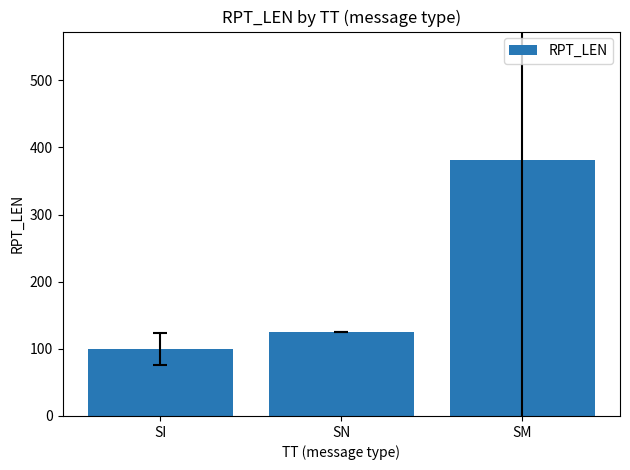

Which category has the lowest value across all series?

SI